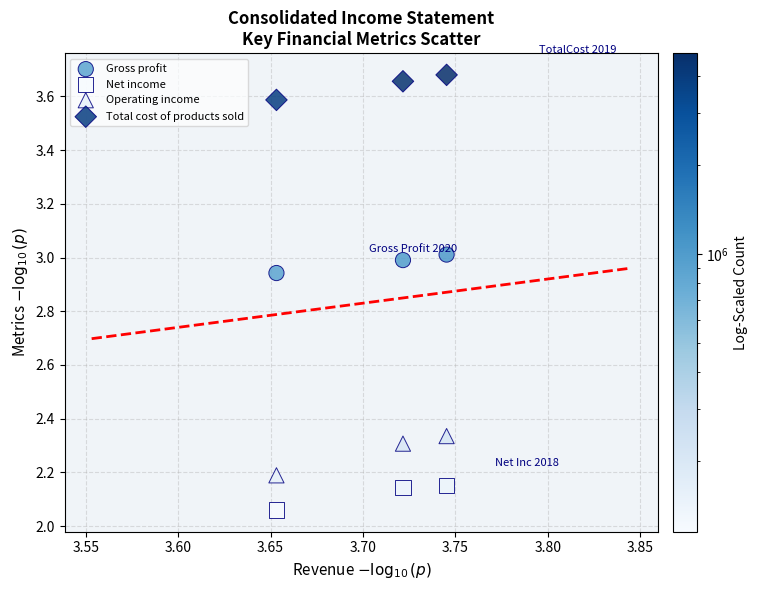

Which series contains the highest Y value?

Total cost of products sold